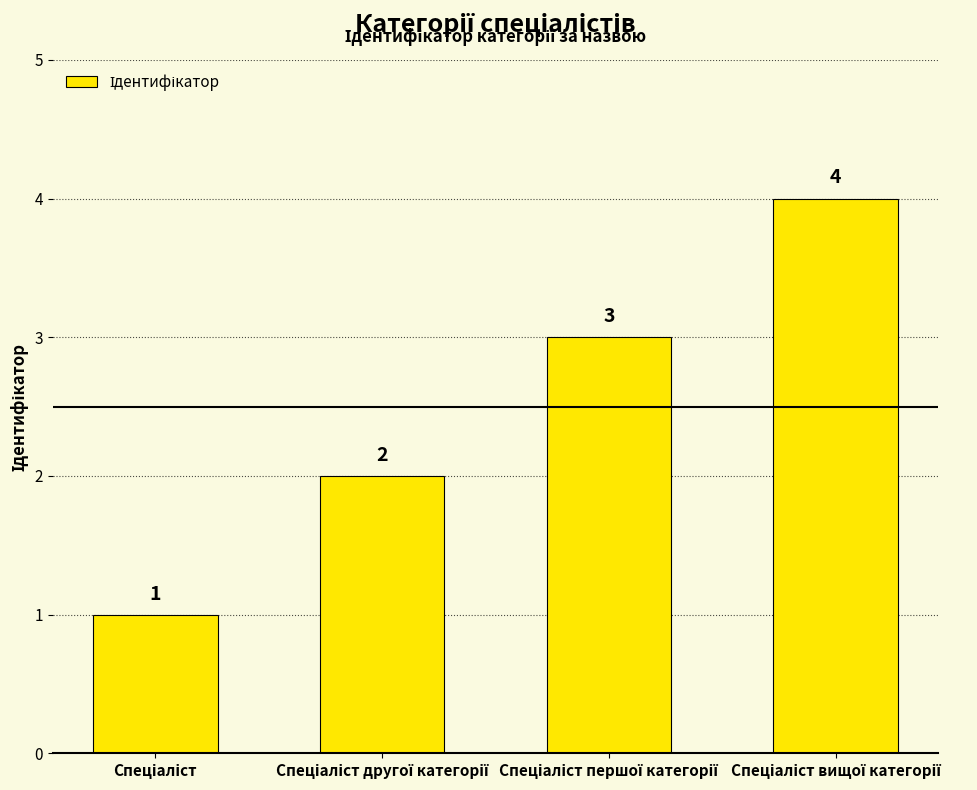

How many values are between 2 and 4?

3